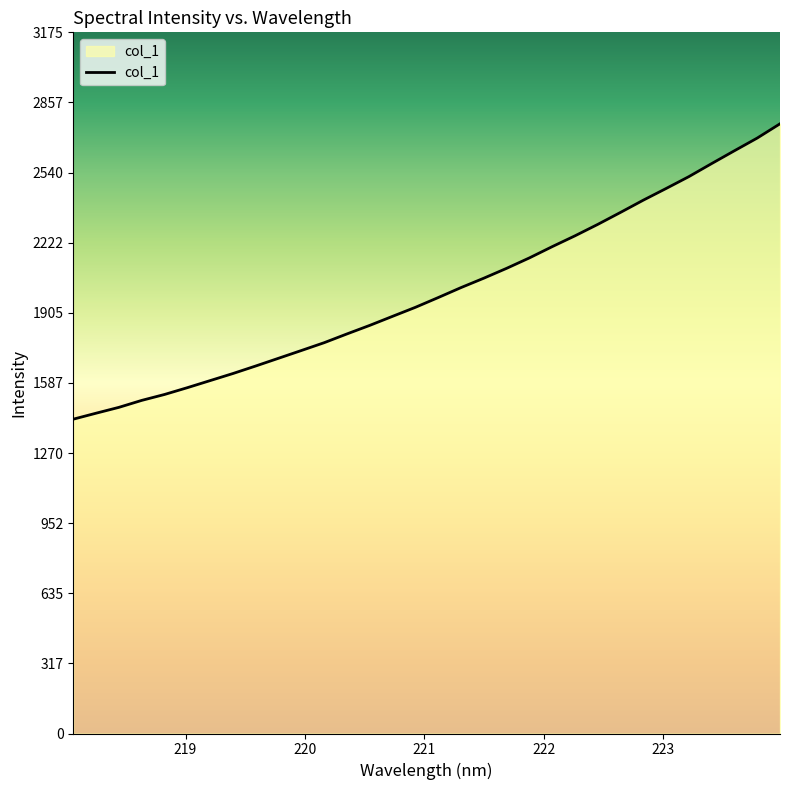

What is the minimum value shown in the chart?

1423.1